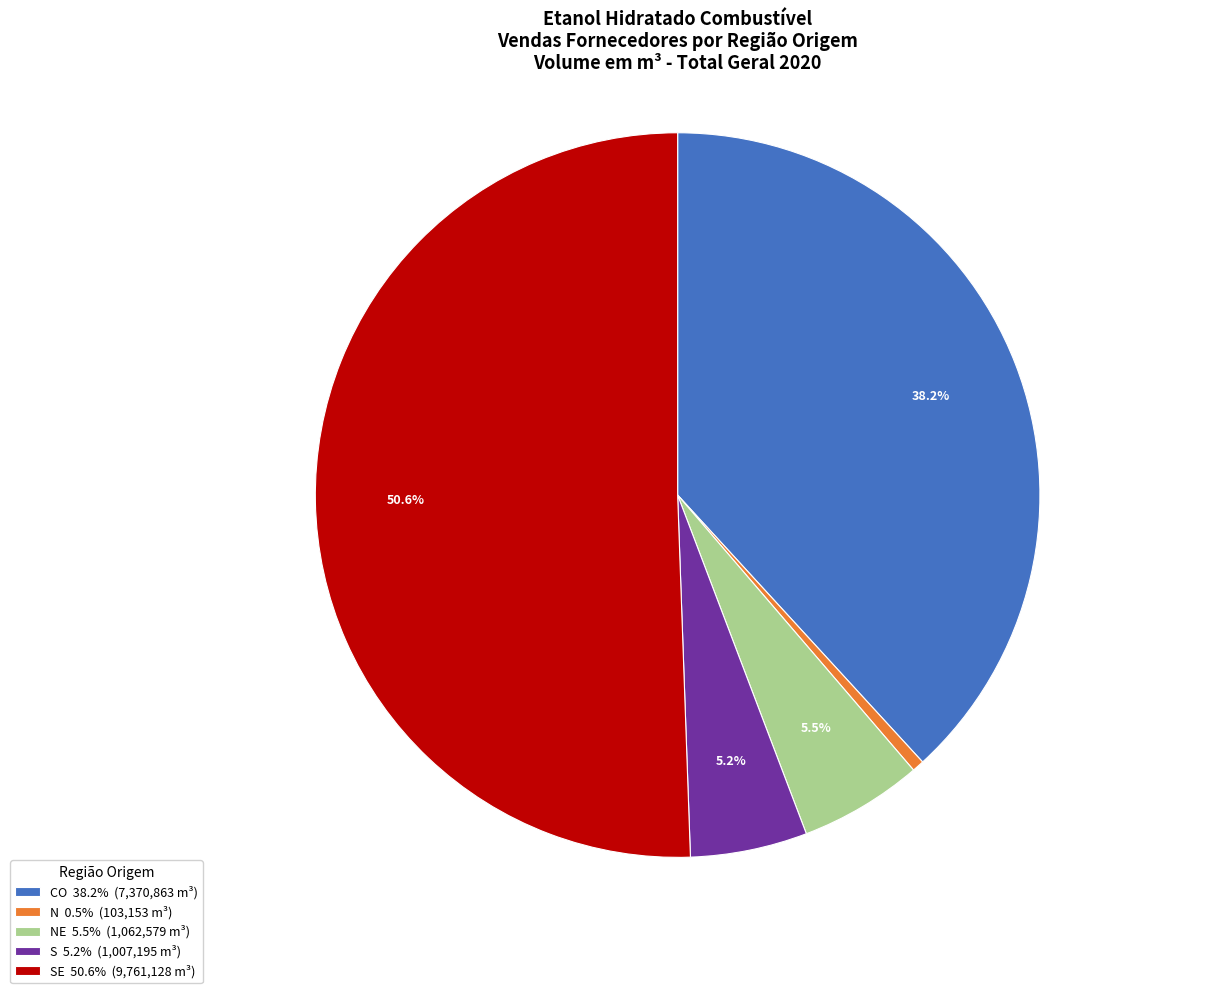

How many segments does this pie chart have?

5